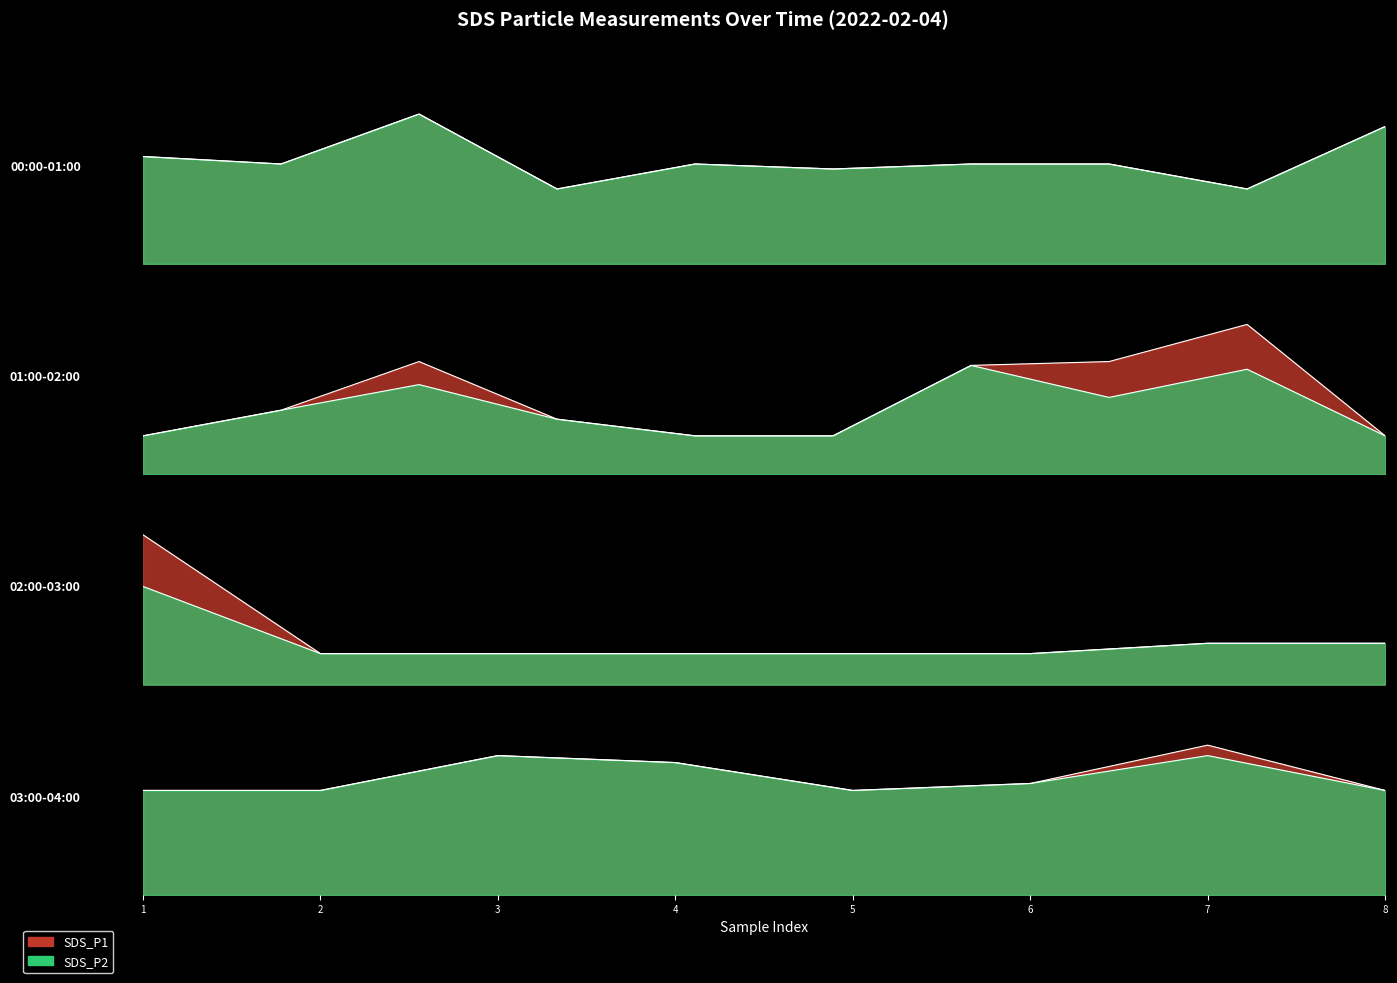

Which series has the largest total across all categories?

SDS_P1